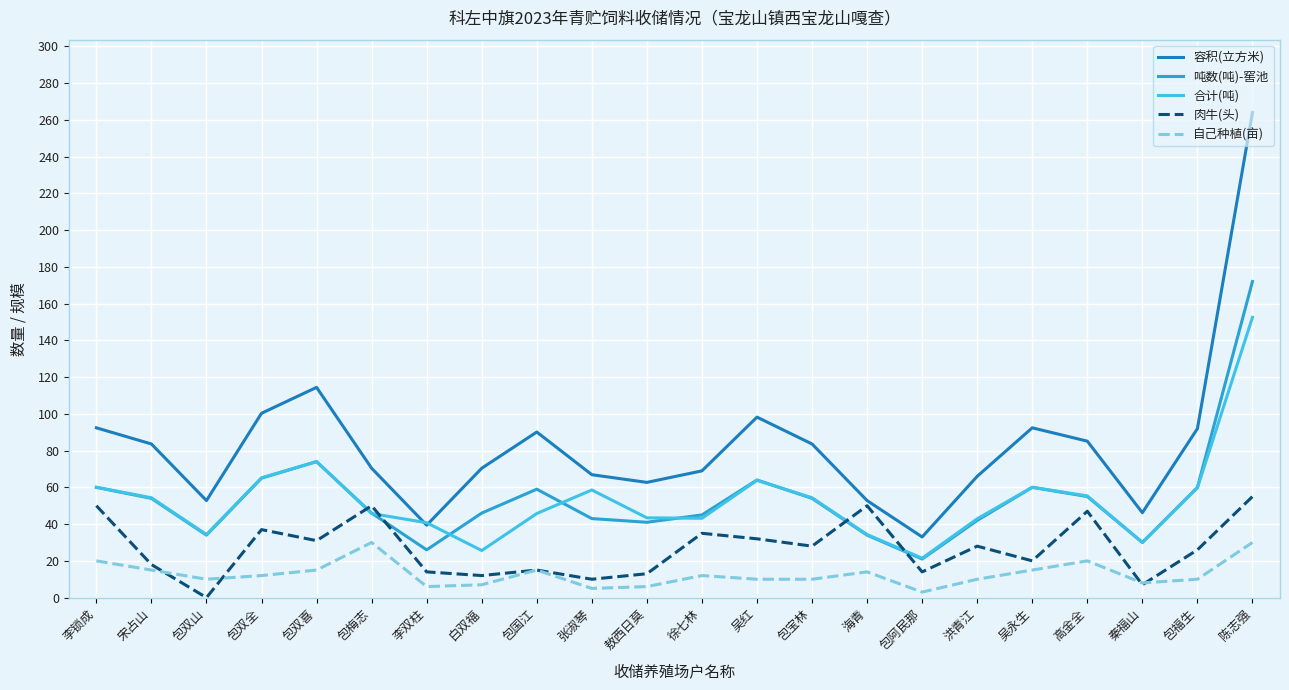

Which series has the largest range (max minus min)?

容积(立方米)